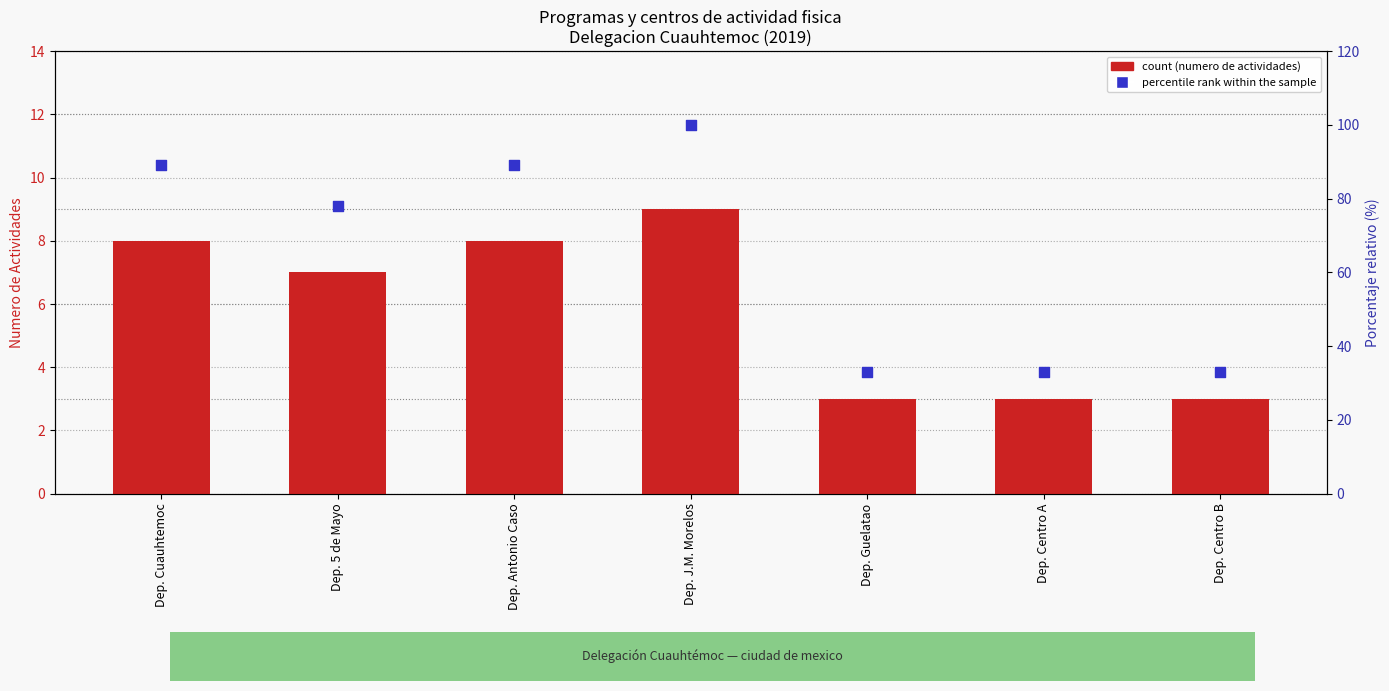

Which series reaches the maximum Y coordinate?

percentile rank within the sample